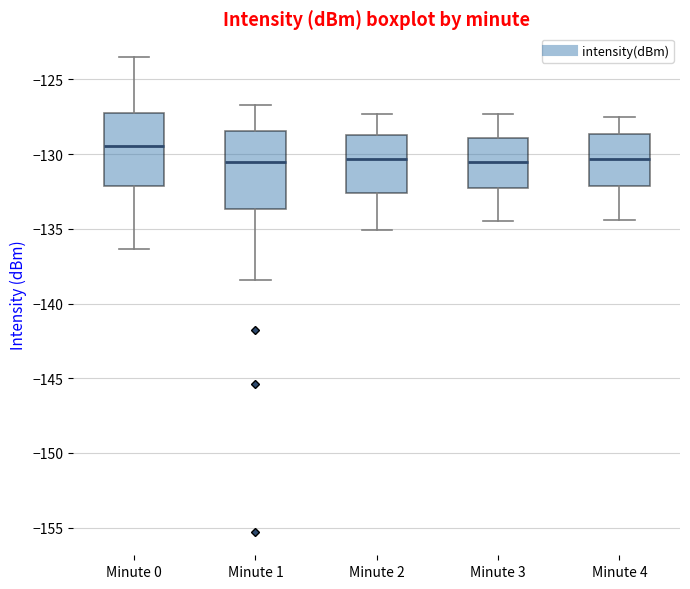

Reading left to right, transcribe this box plot: for each box, give where its median line is, the range the box spans, and where its two whiskers end, as read against the y-axis. The values are not printed on the chart, so give them approximately, as read against the axis.

Minute 0: median -129.5, box -132.0 to -127.0, whiskers -136.5 to -123.5
Minute 1: median -130.5, box -133.5 to -128.5, whiskers -138.5 to -126.5
Minute 2: median -130.5, box -132.5 to -128.5, whiskers -135.0 to -127.5
Minute 3: median -130.5, box -132.0 to -129.0, whiskers -134.5 to -127.5
Minute 4: median -130.5, box -132.0 to -128.5, whiskers -134.5 to -127.5